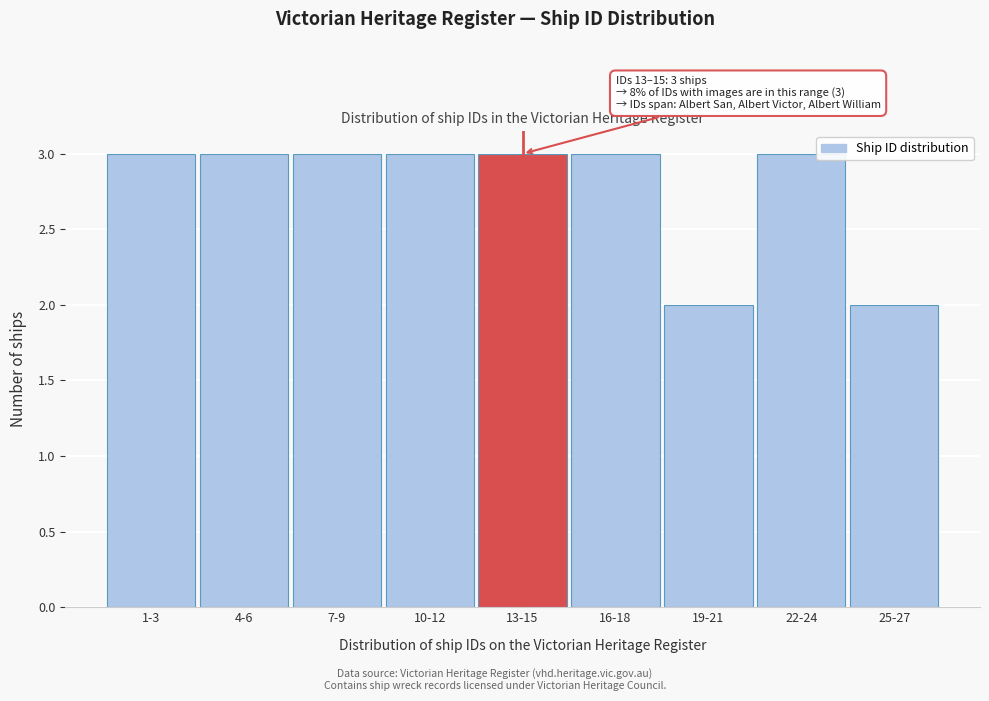

Reading left to right, what are all the values shown in this chart?

3	3	3	3	3	3	2	3	2